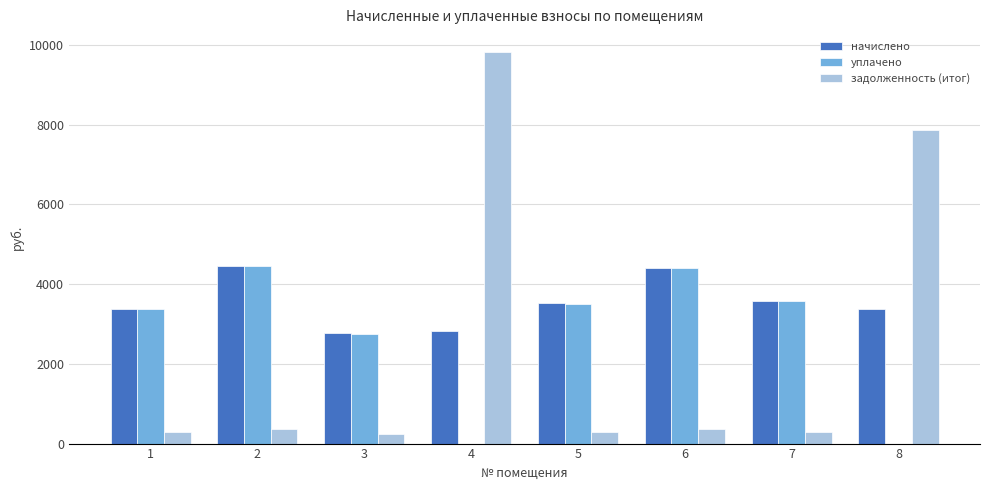

How many series are shown in this chart?

3